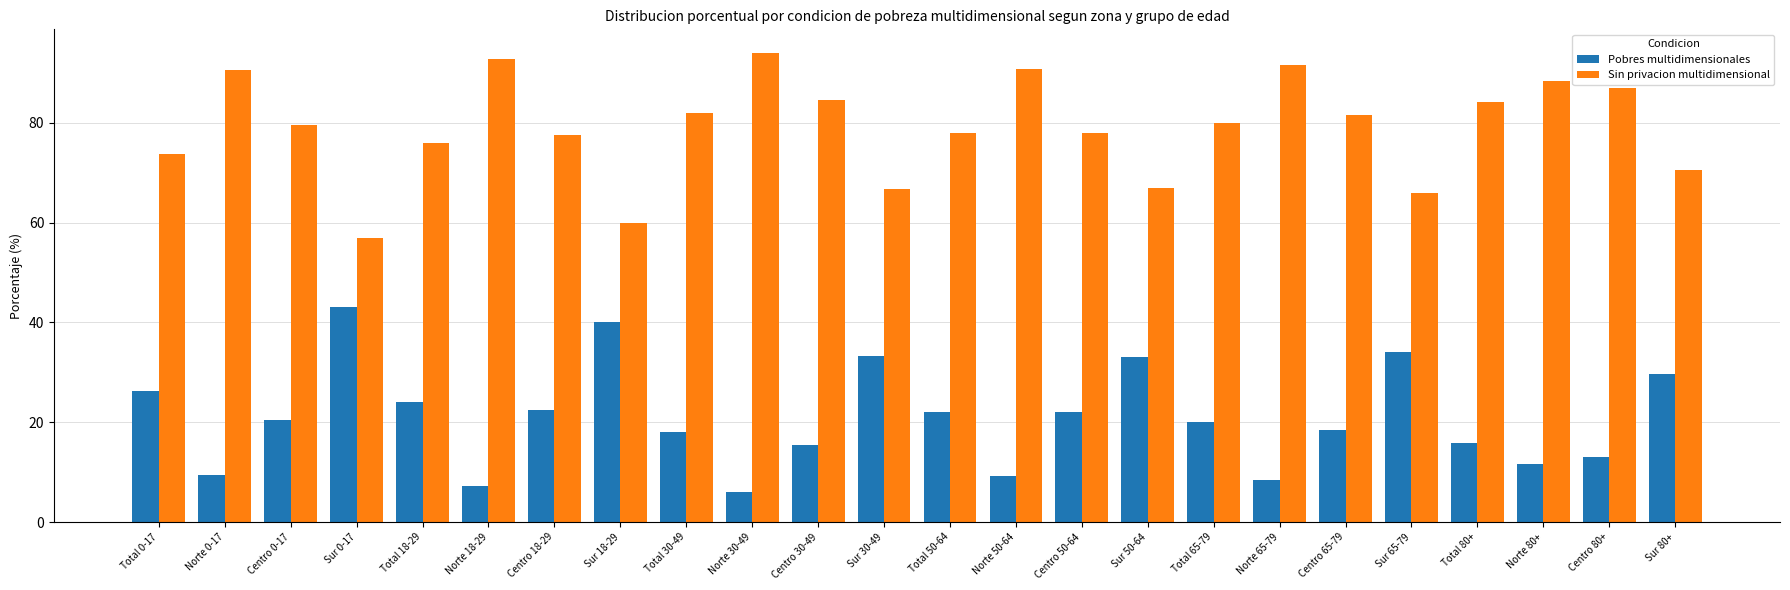

List the series in order of their peak value, highest first.

Sin privacion multidimensional, Pobres multidimensionales